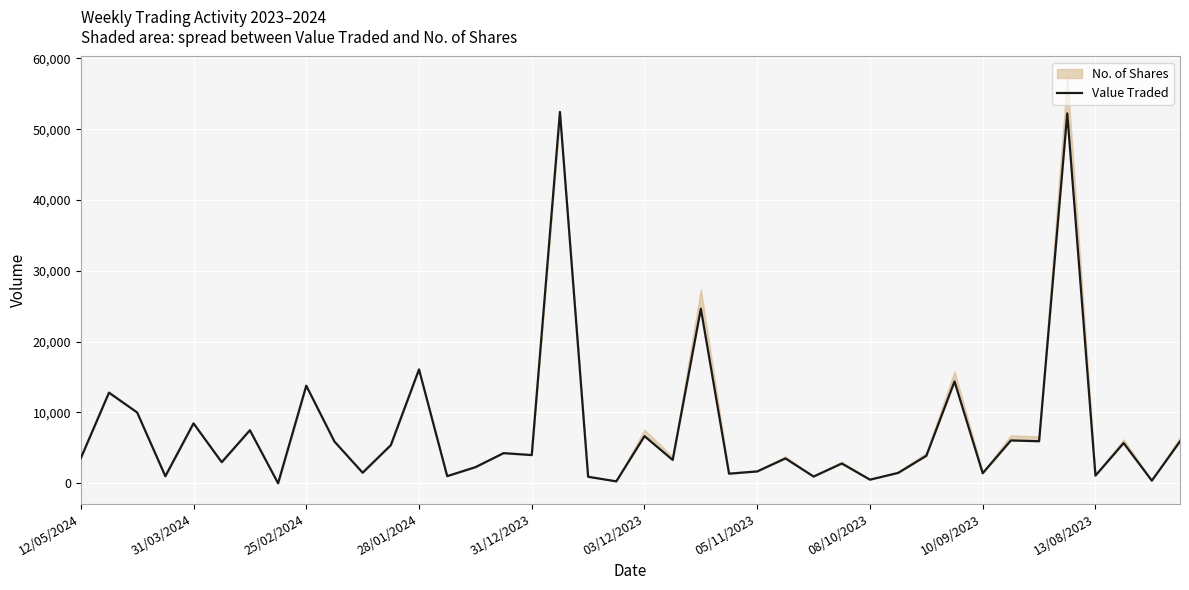

Which has a higher value, 05/11/2023 or 03/12/2023?

03/12/2023